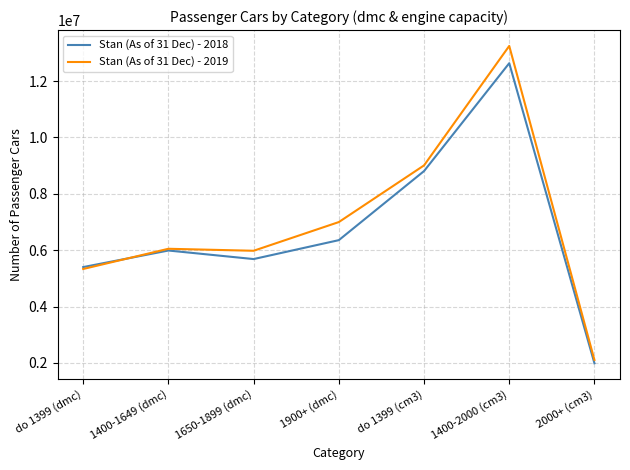

How many categories are shown in the chart?

7